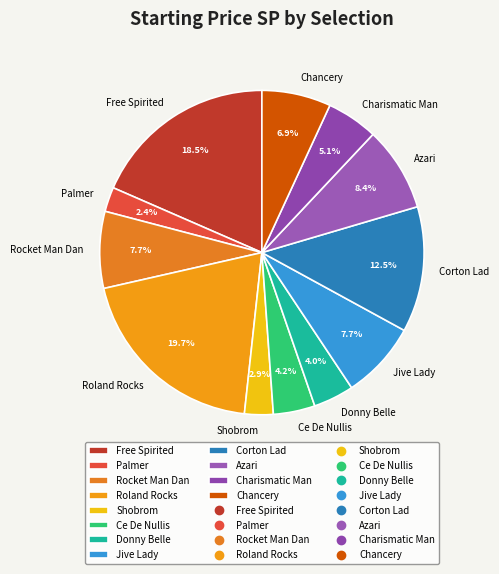

Which slice is the largest?

Roland Rocks